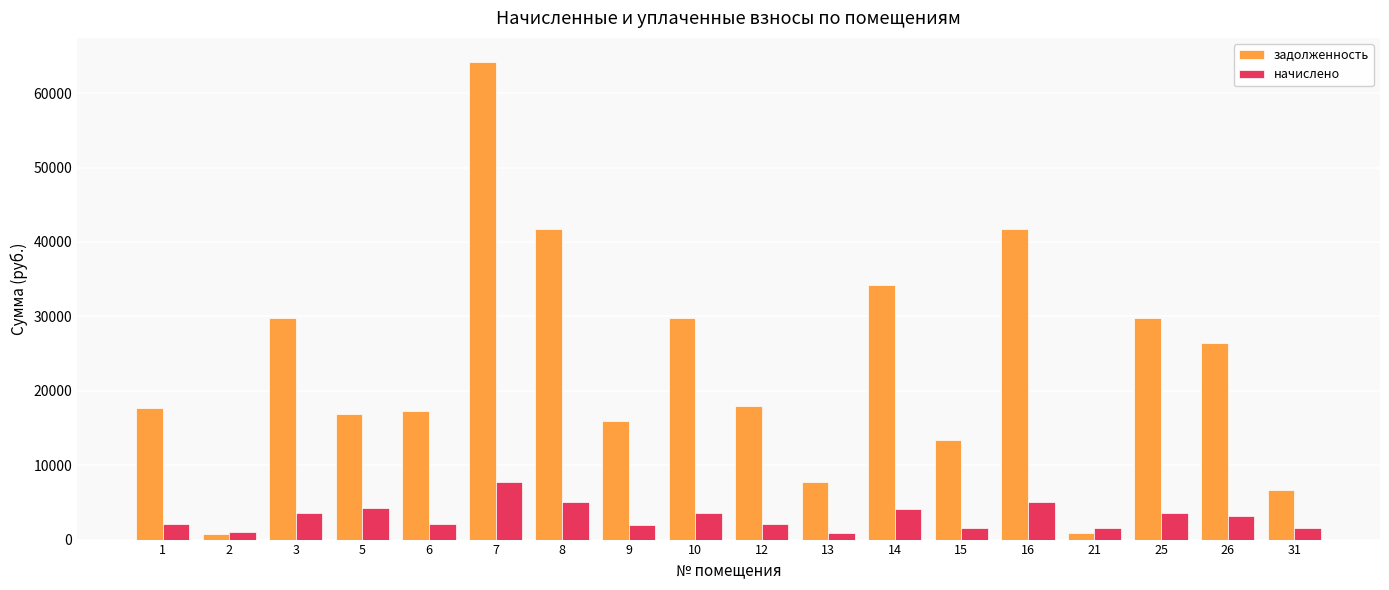

Does the chart contain stacked bars?

No